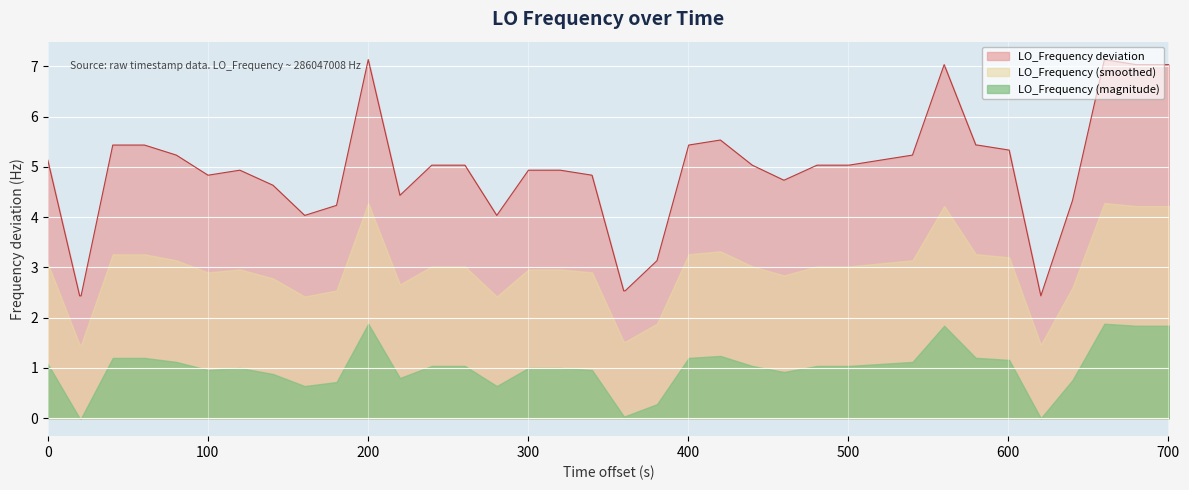

How many values exceed 5?

22